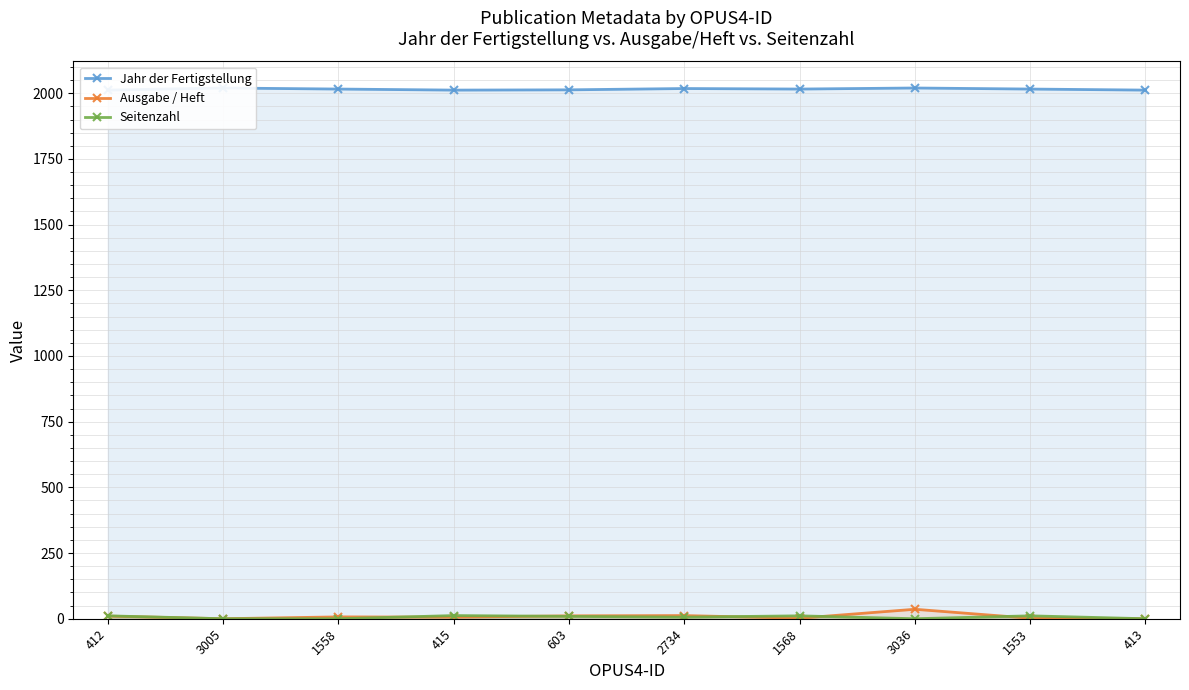

At how many categories does at least one series exceed 309?

10